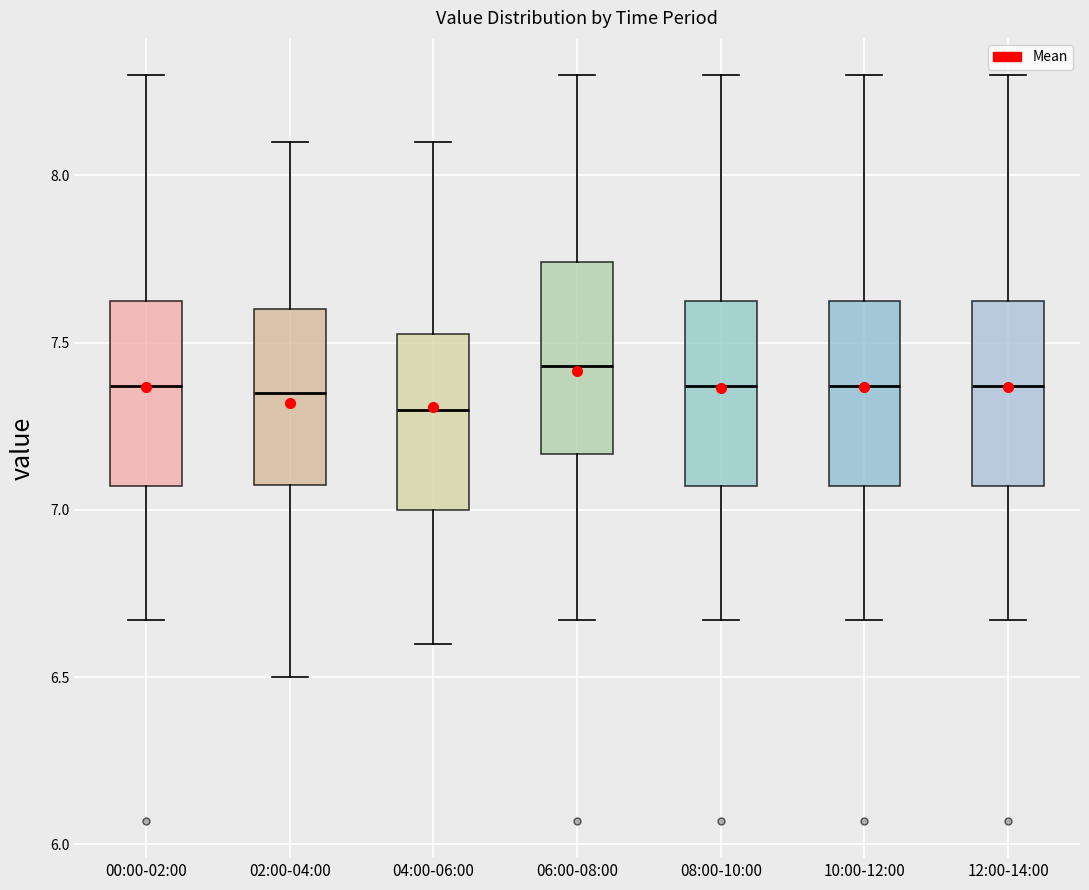

Which box's median line is the highest?

06:00-08:00